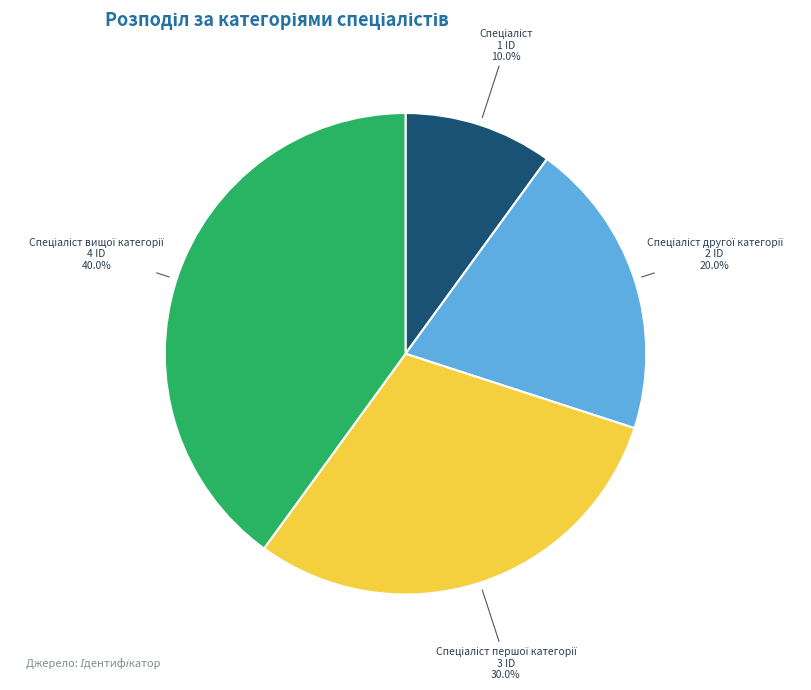

To the nearest percent, what is the average slice percentage?

25%